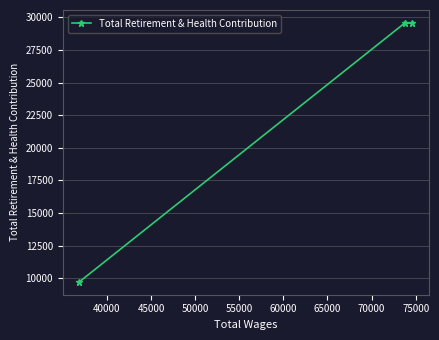

What is the value of the 2nd point from the left?

29577